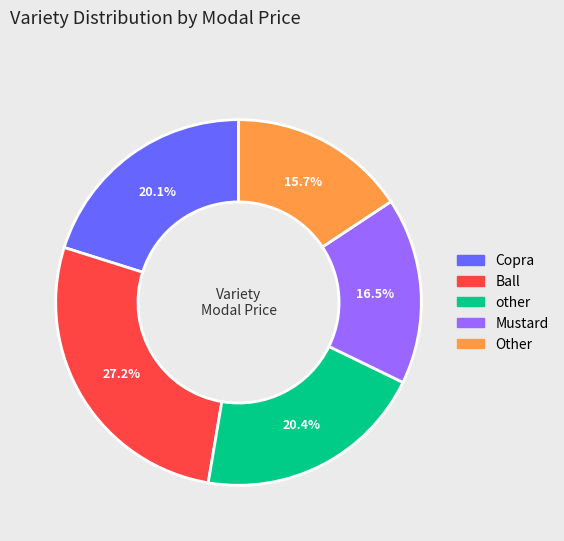

The Ball slice represents 20% of the pie. True or false?

False